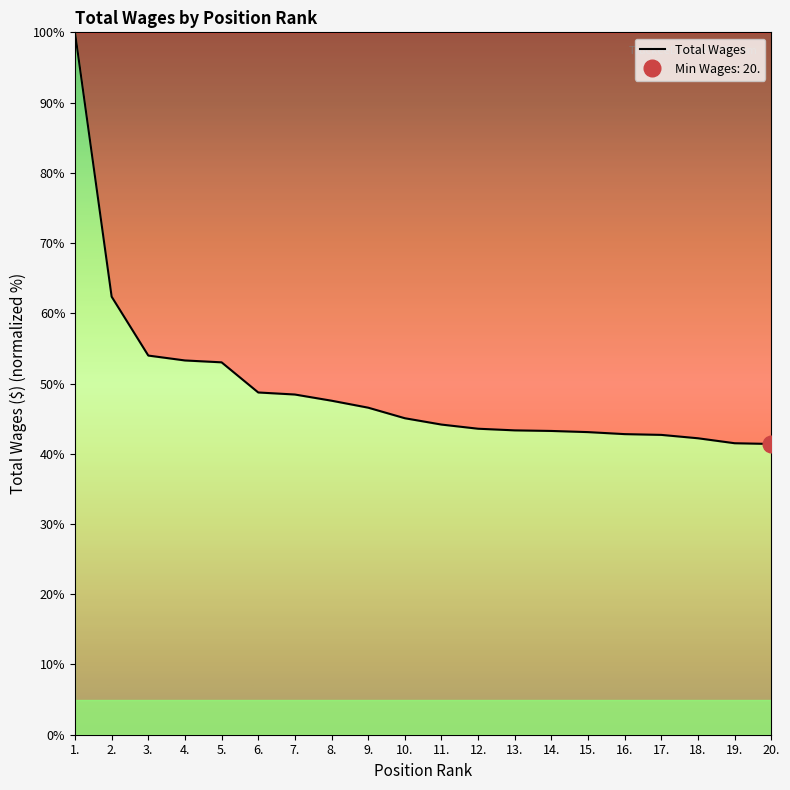

How many lines are shown in the chart?

1